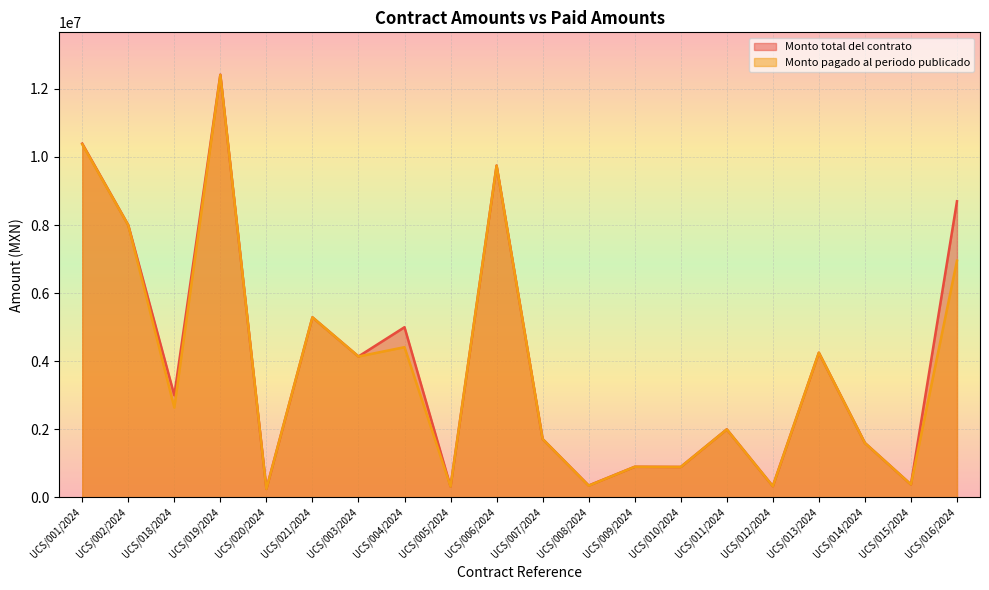

At which category does Monto pagado al periodo publicado reach its first local peak?

UCS/019/2024